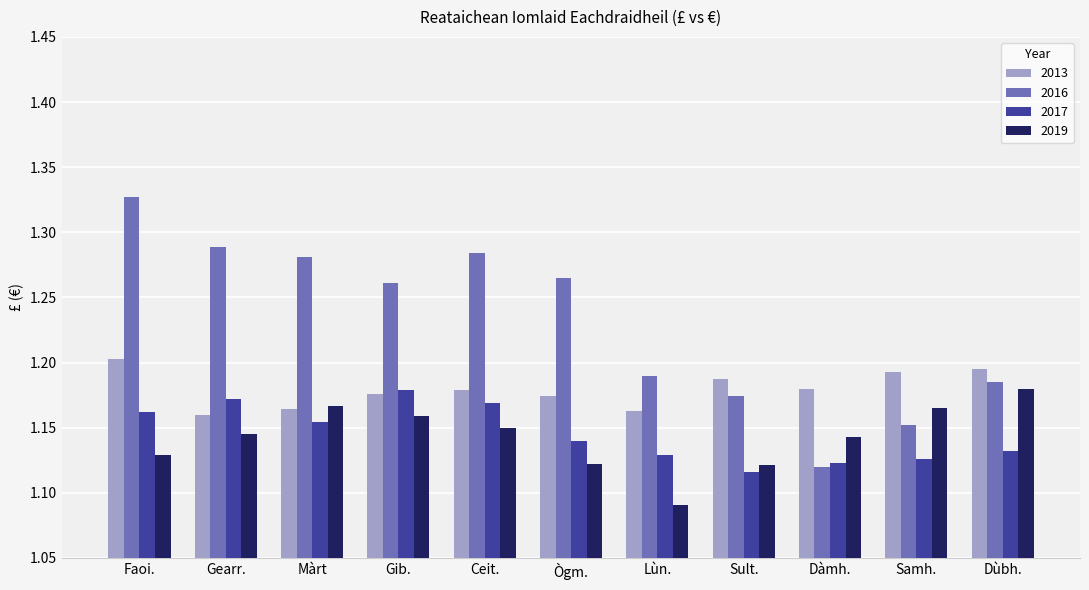

The 2016 series shows 0.5 at Dàmh.. True or false?

False